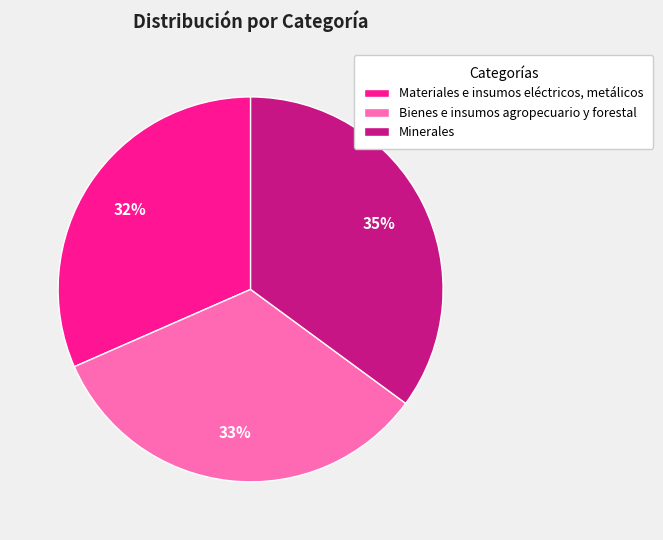

Count the number of slices in the pie.

3